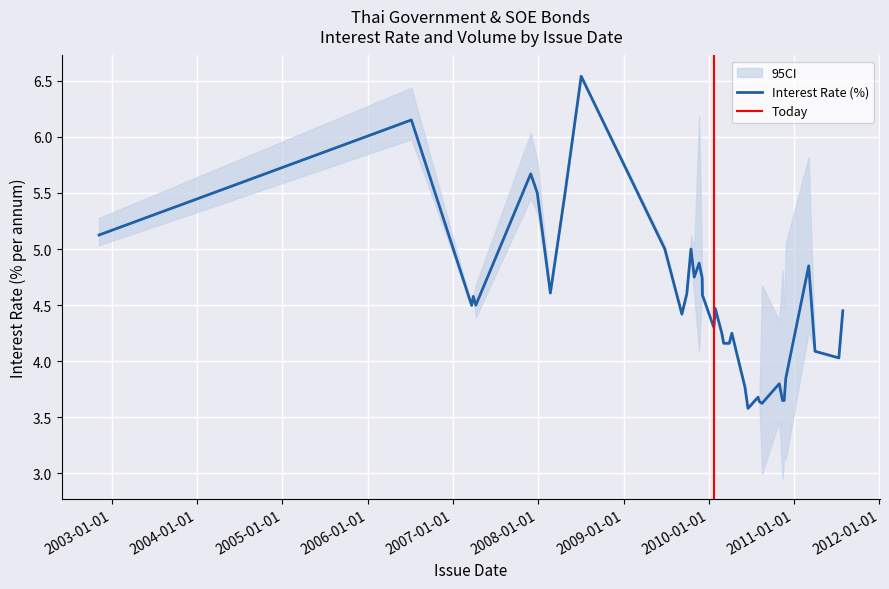

What is the value of the 5th point from the left?

4.5